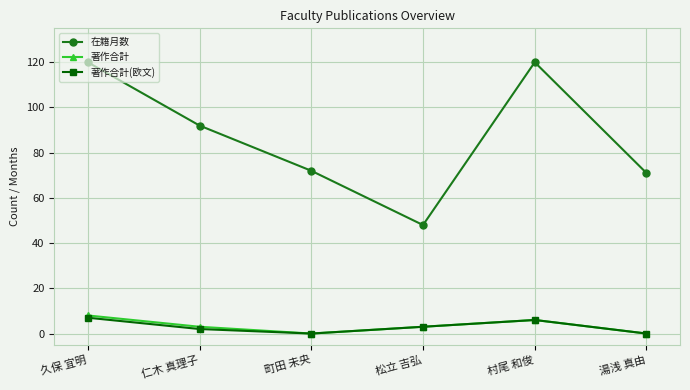

What is the spread (max minus min) of values at 松立 吉弘?

45